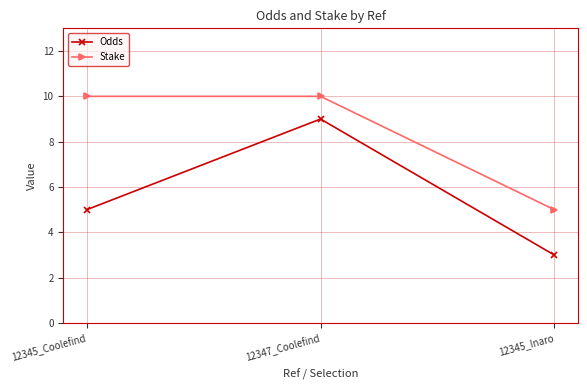

Reading left to right, list all the values displayed in this chart.

Odds: 5	9	3
Stake: 10	10	5